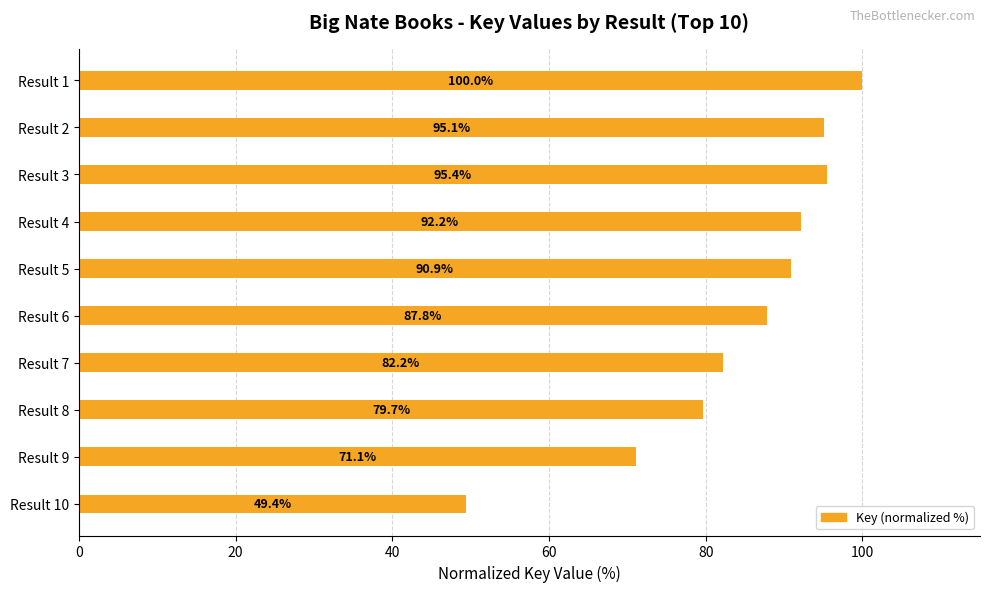

How many bars are there in total?

10